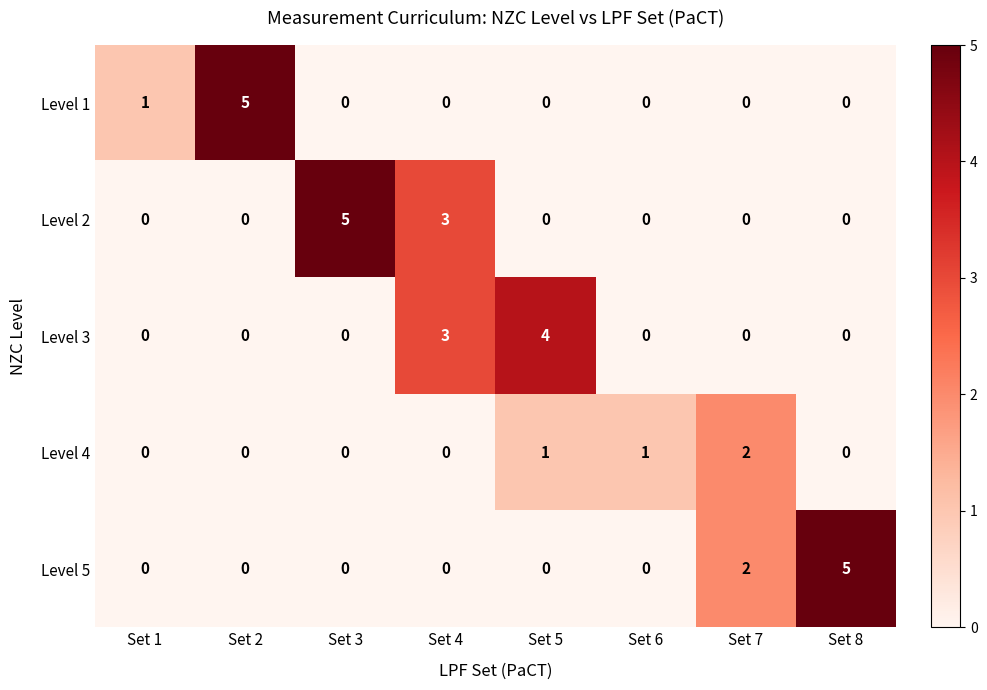

The value of Level 2 at Set 4 is 3. True or false?

True